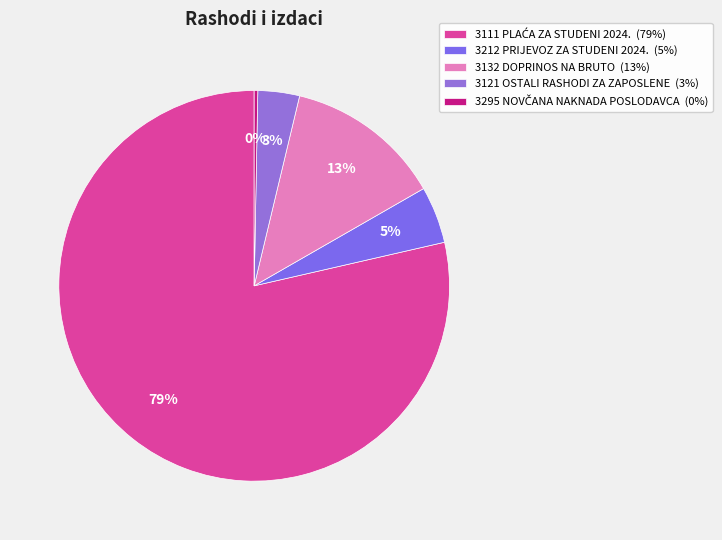

How many segments does this pie chart have?

5